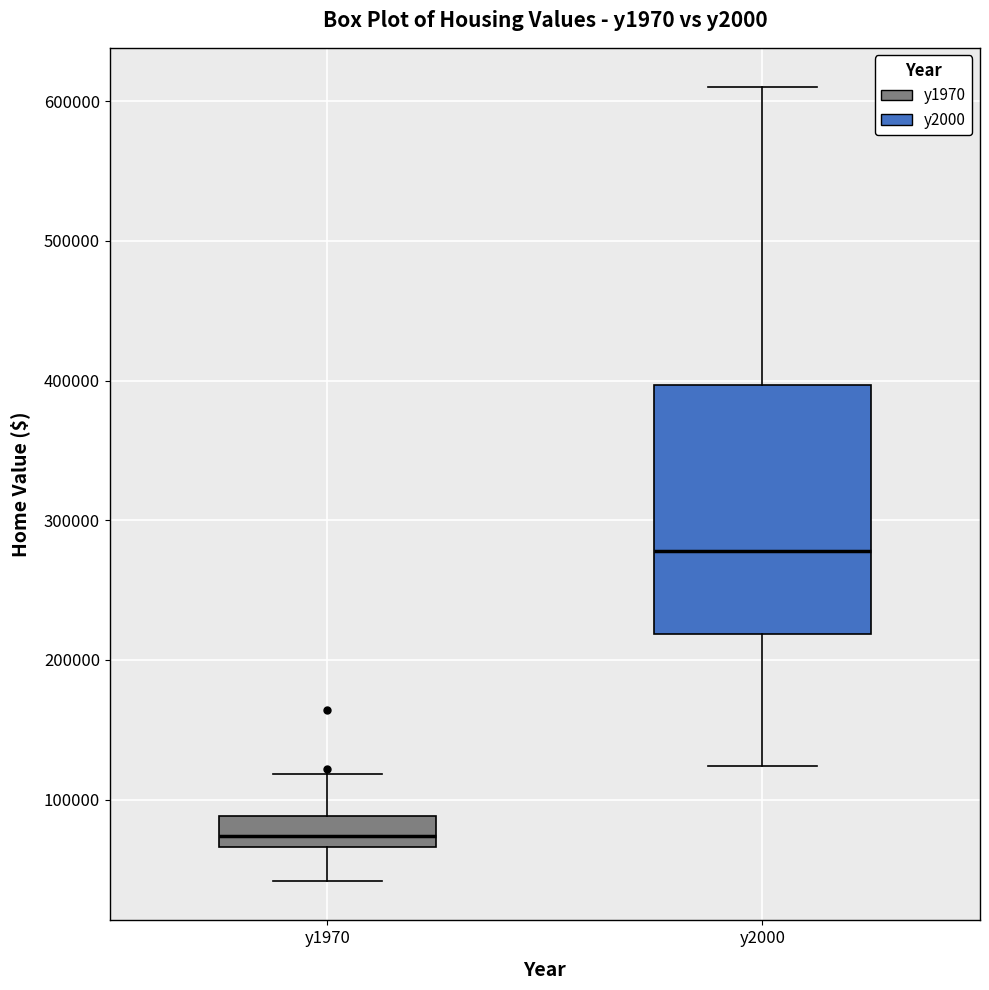

Reading left to right, transcribe this box plot: for each box, give where its median line is, the range the box spans, and where its two whiskers end, as read against the y-axis. The values are not printed on the chart, so give them approximately, as read against the axis.

y1970: median 70000 (just above the box's lower edge), box 70000 to 90000, whiskers 40000 to 120000
y2000: median 280000, box 220000 to 400000, whiskers 120000 to 610000